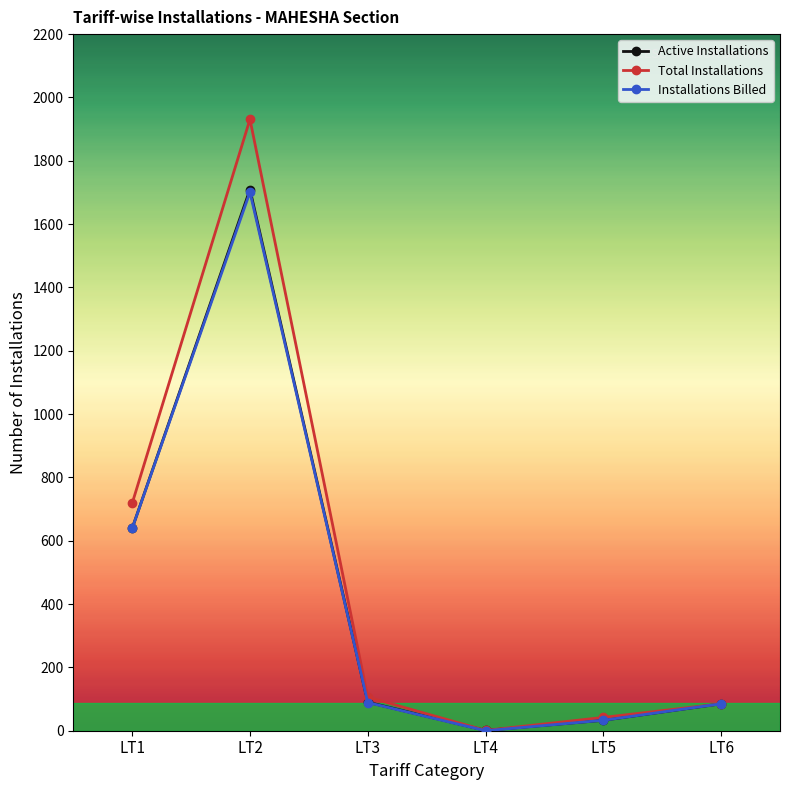

Which series has the widest spread of values?

Total Installations